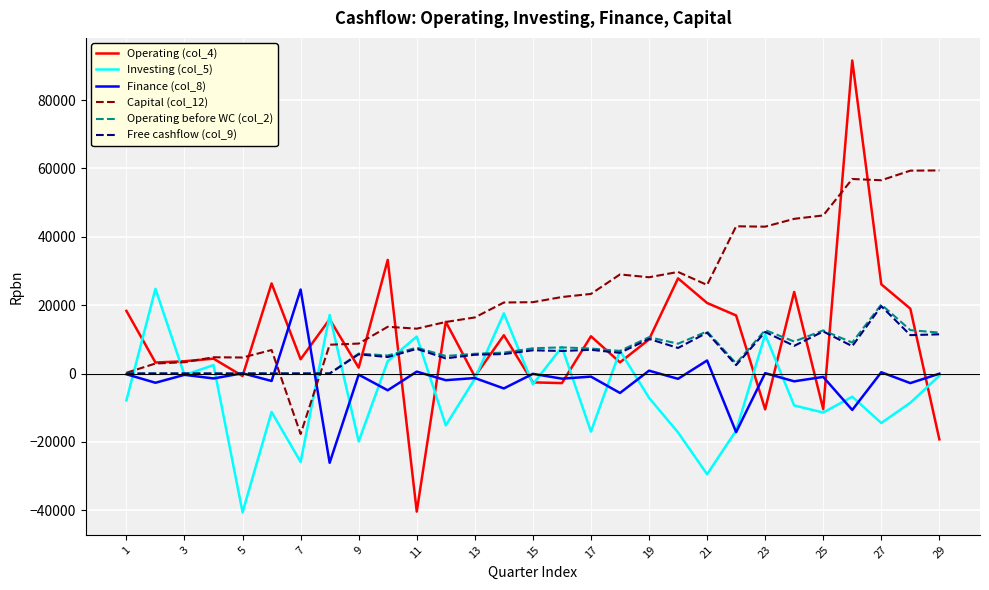

Which series has the widest spread of values?

Operating (col_4)